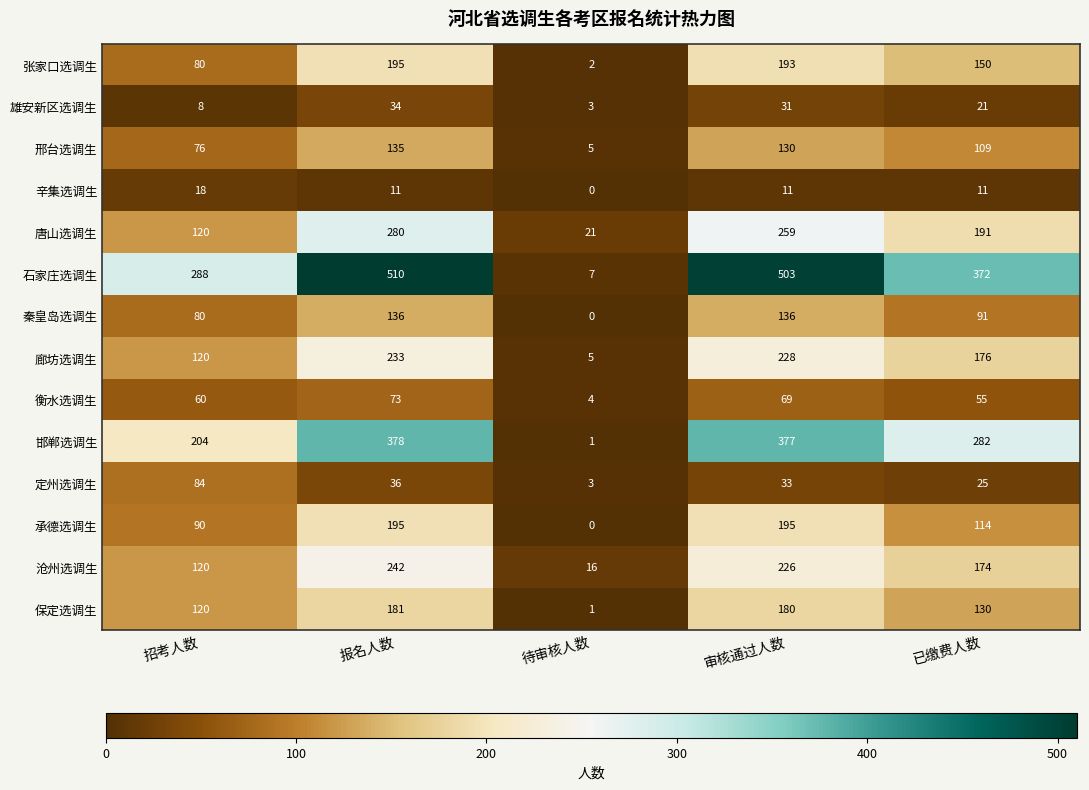

Which series changed the most between 报名人数 and 审核通过人数?

唐山选调生